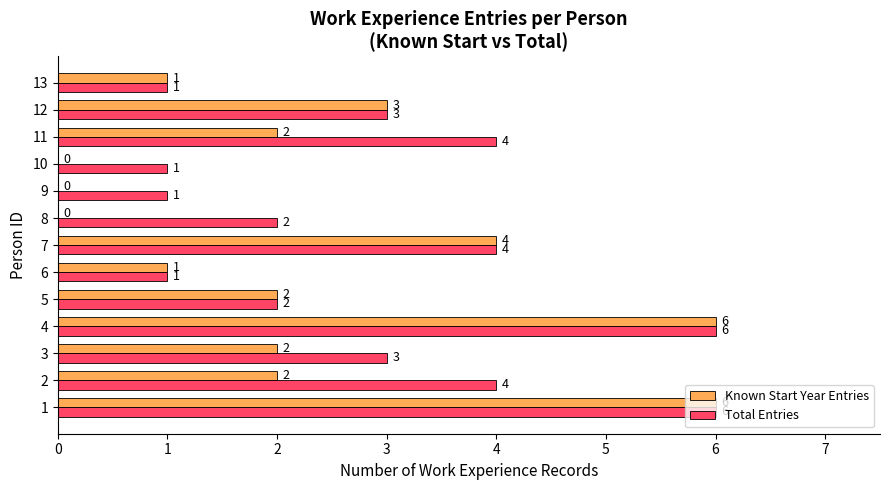

Is the value of Total Entries at 8 greater than the value of Known Start Year Entries at 10?

Yes